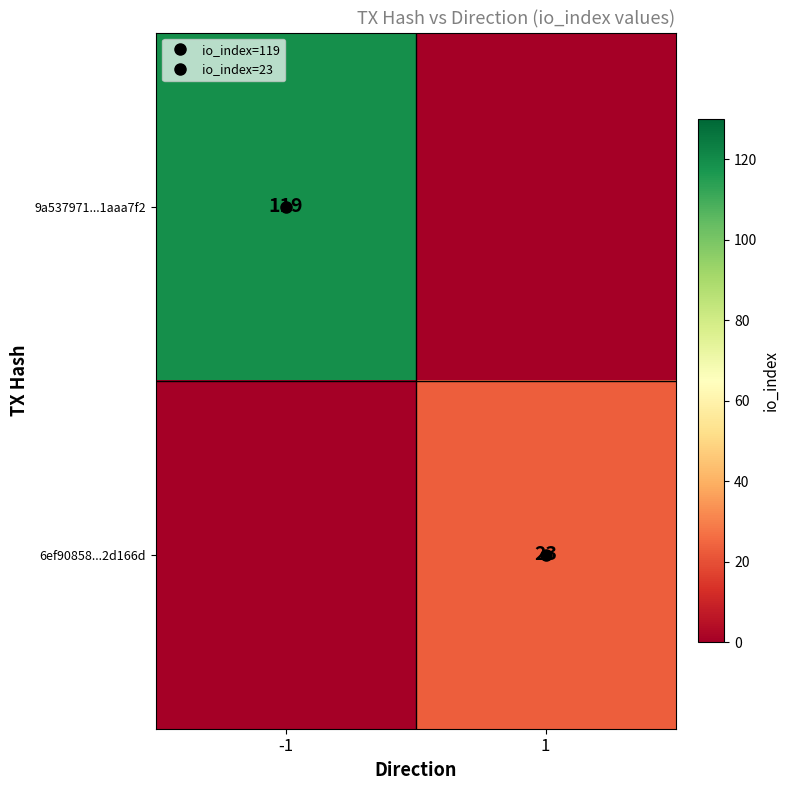

List the series in order of their peak value, highest first.

9a537971...1aaa7f2, 6ef90858...2d166d